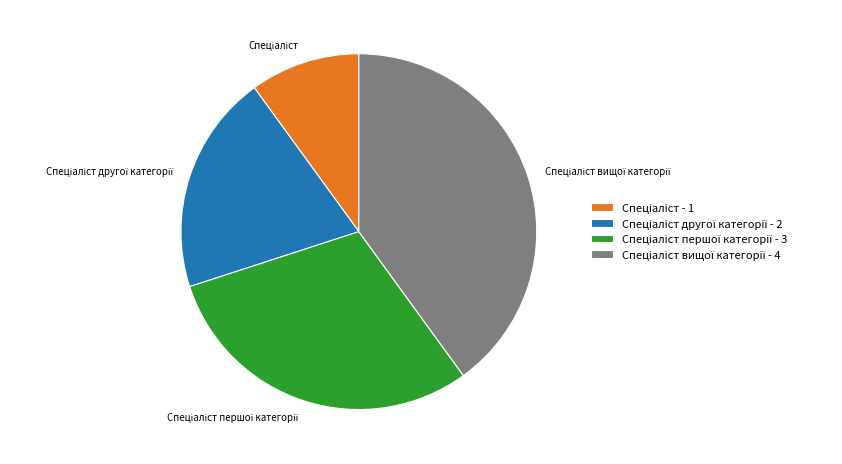

Is there any slice that represents more than half of the pie?

No